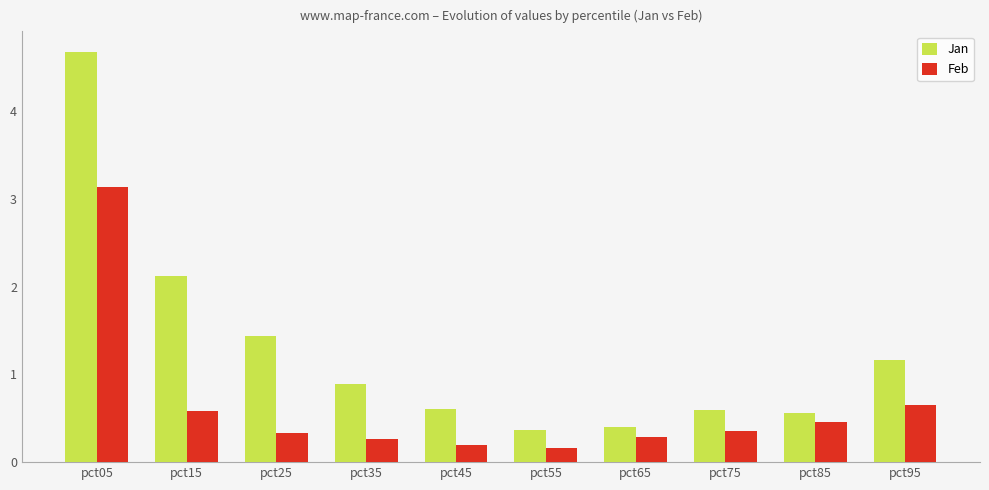

Is the value of Jan at pct85 greater than the value of Feb at pct95?

No